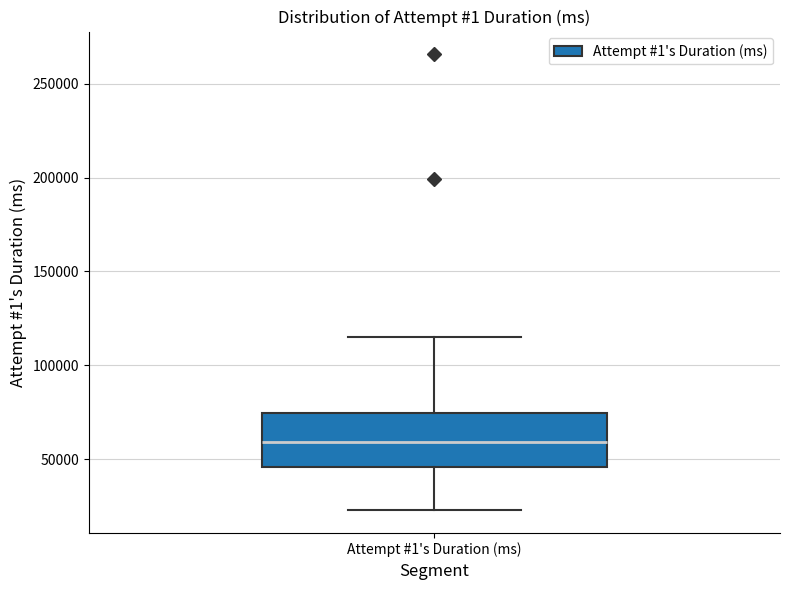

Transcribe this box plot: give where the median line is, the range the box spans, and where the two whiskers end, as read against the y-axis. The values are not printed on the chart, so give them approximately, as read against the axis.

median 60000, box 45000 to 75000, whiskers 25000 to 115000